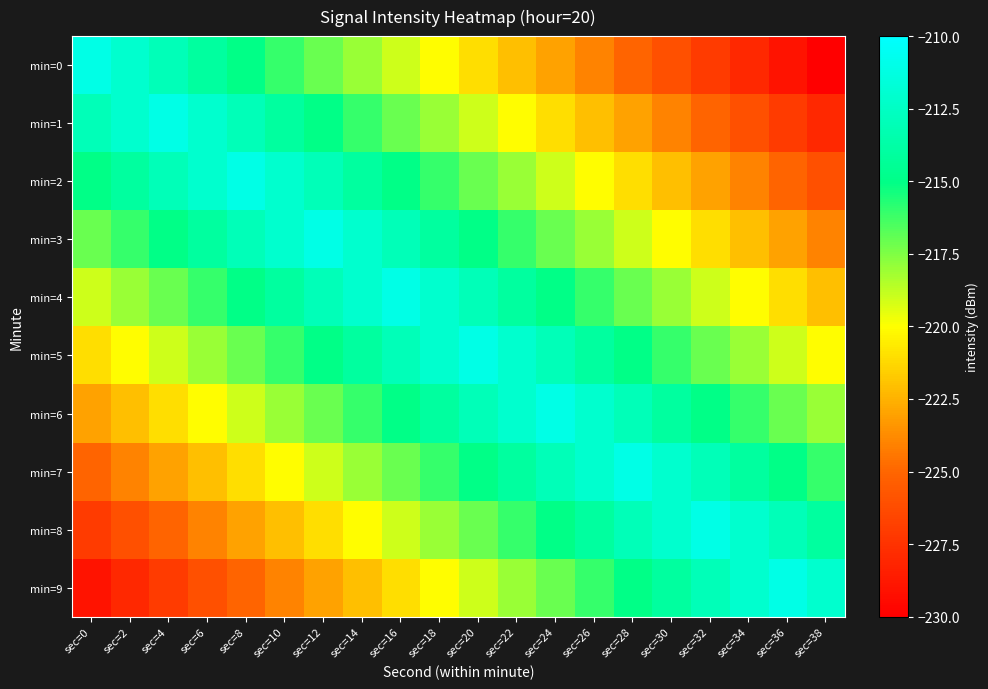

What is the difference between the highest and lowest values at sec=30?

14.0